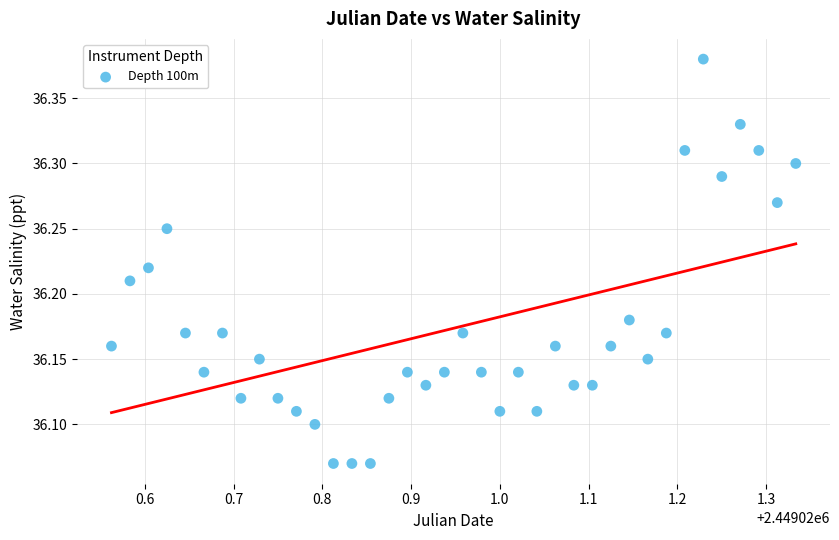

What is the range of Y values (max minus min)?

0.3